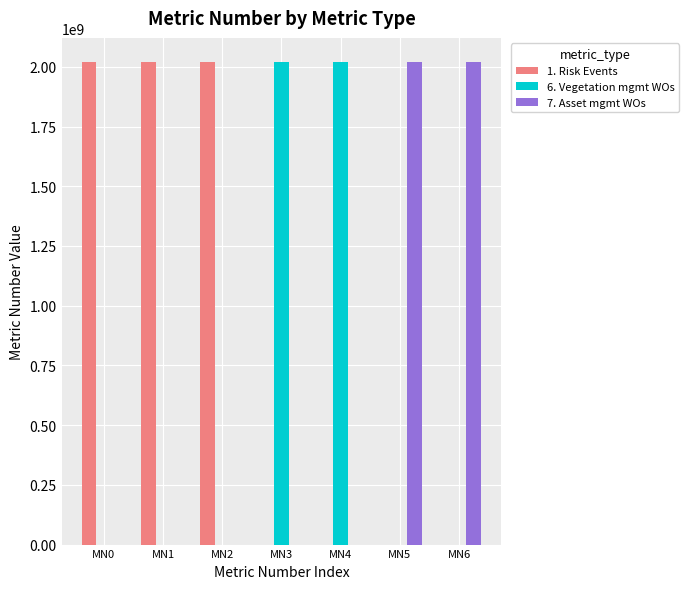

The 1. Risk Events series shows 3161168373 at MN2. True or false?

False